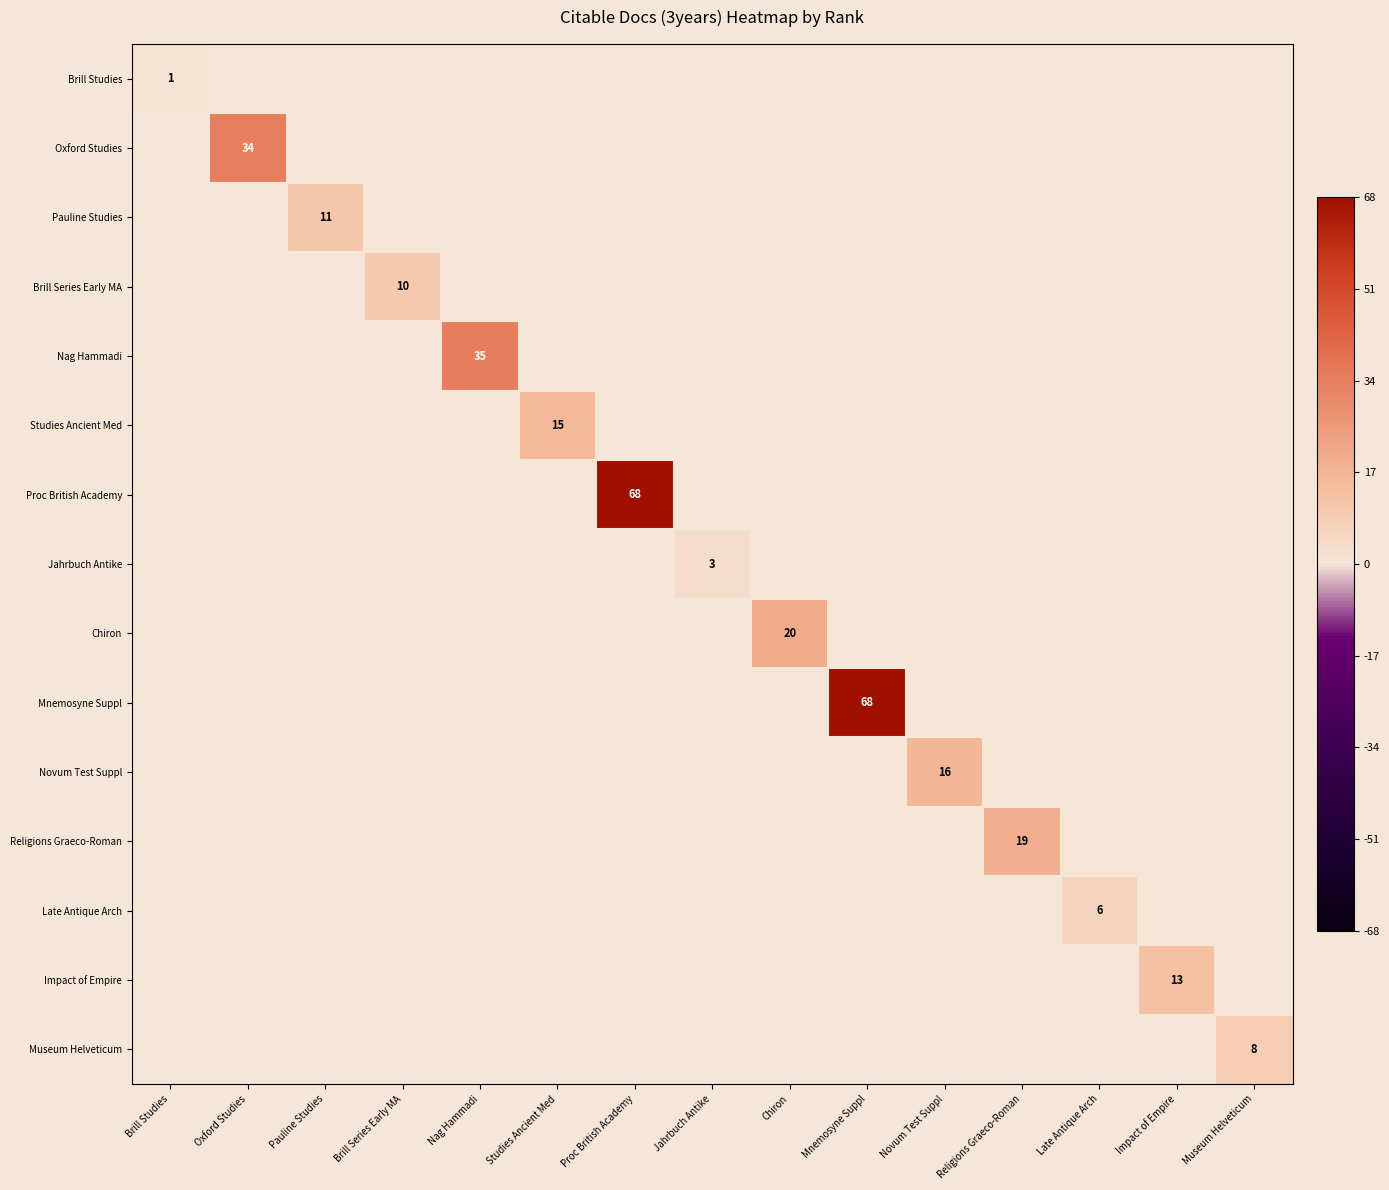

The value of Museum Helveticum at Museum Helveticum is 3. True or false?

False